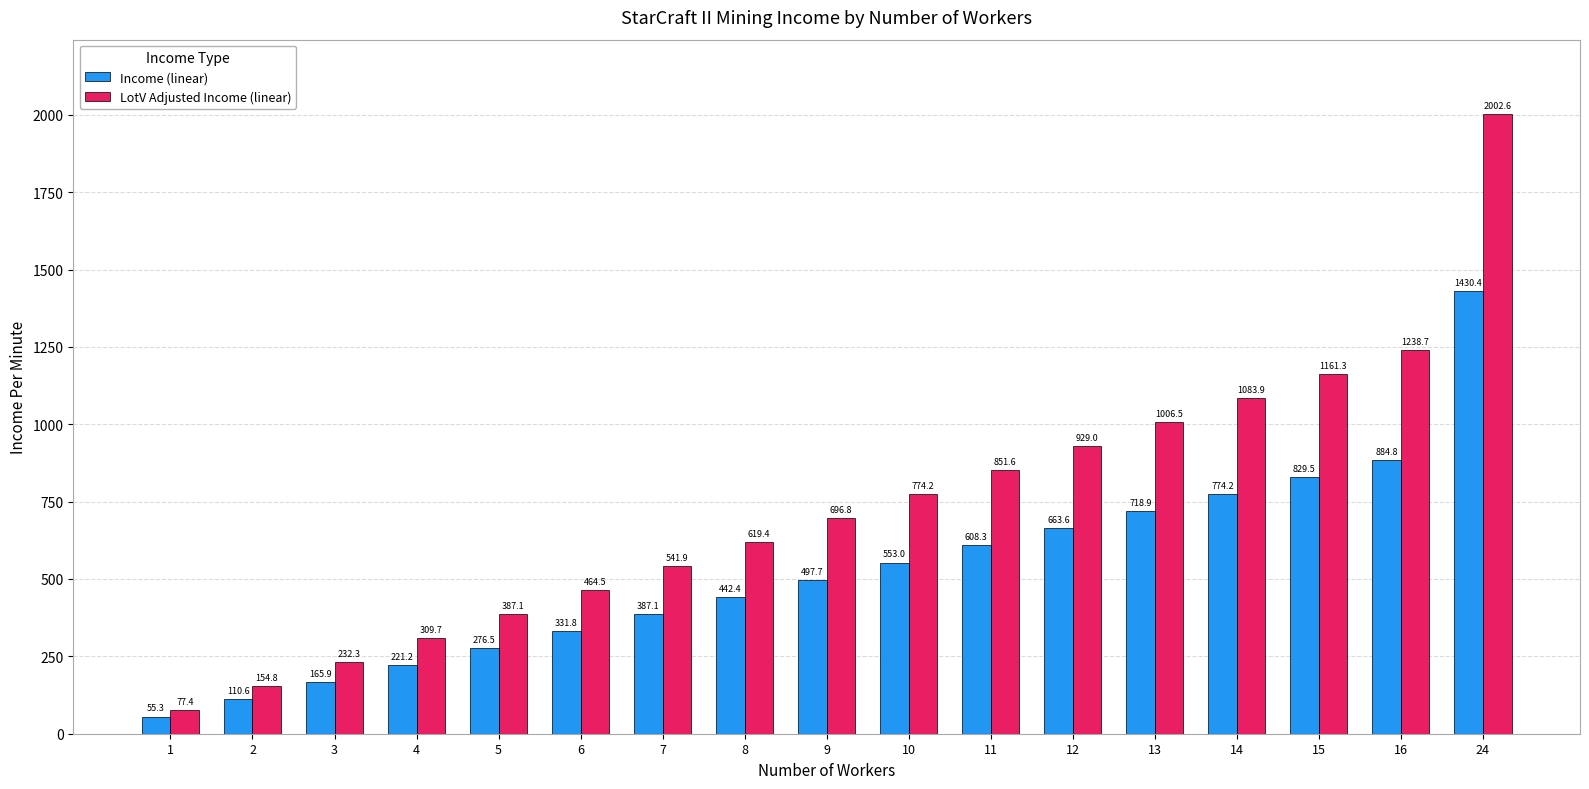

Where is LotV Adjusted Income (linear) nearest to the value 1039?

13